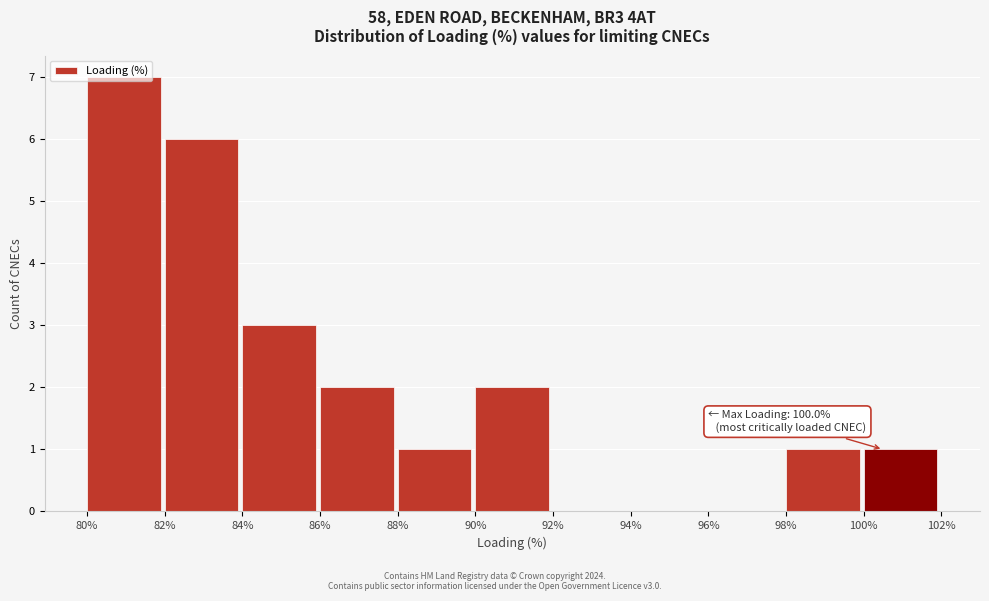

Over which range of the x-axis is the bar tallest?

80% to 82%